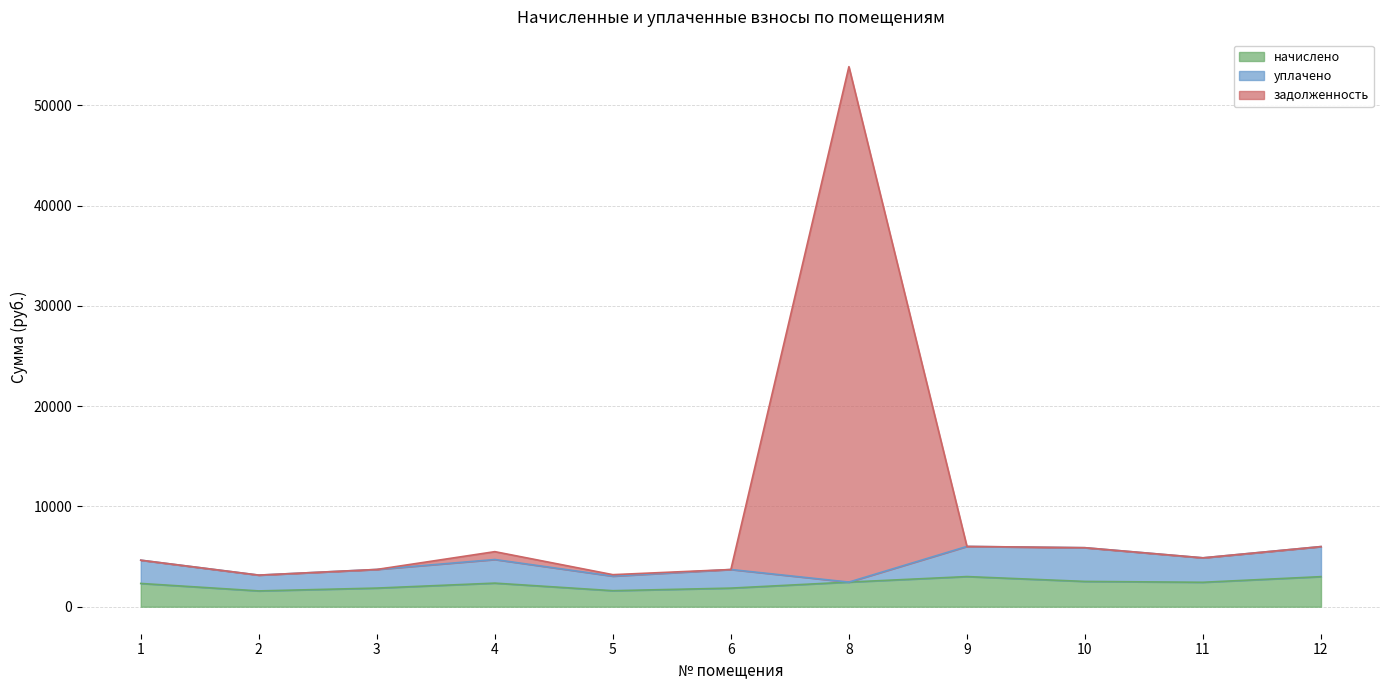

What is the sum of the начислено values at 9 and 8?

5462.3